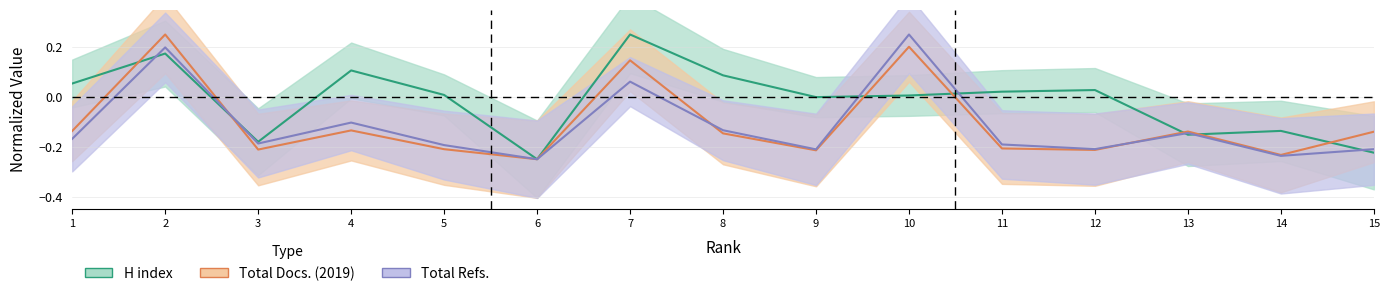

List the labels in order of Total Docs. (2019) value, largest first.

2, 10, 7, 4, 1, 13, 15, 8, 11, 5, 3, 12, 9, 14, 6